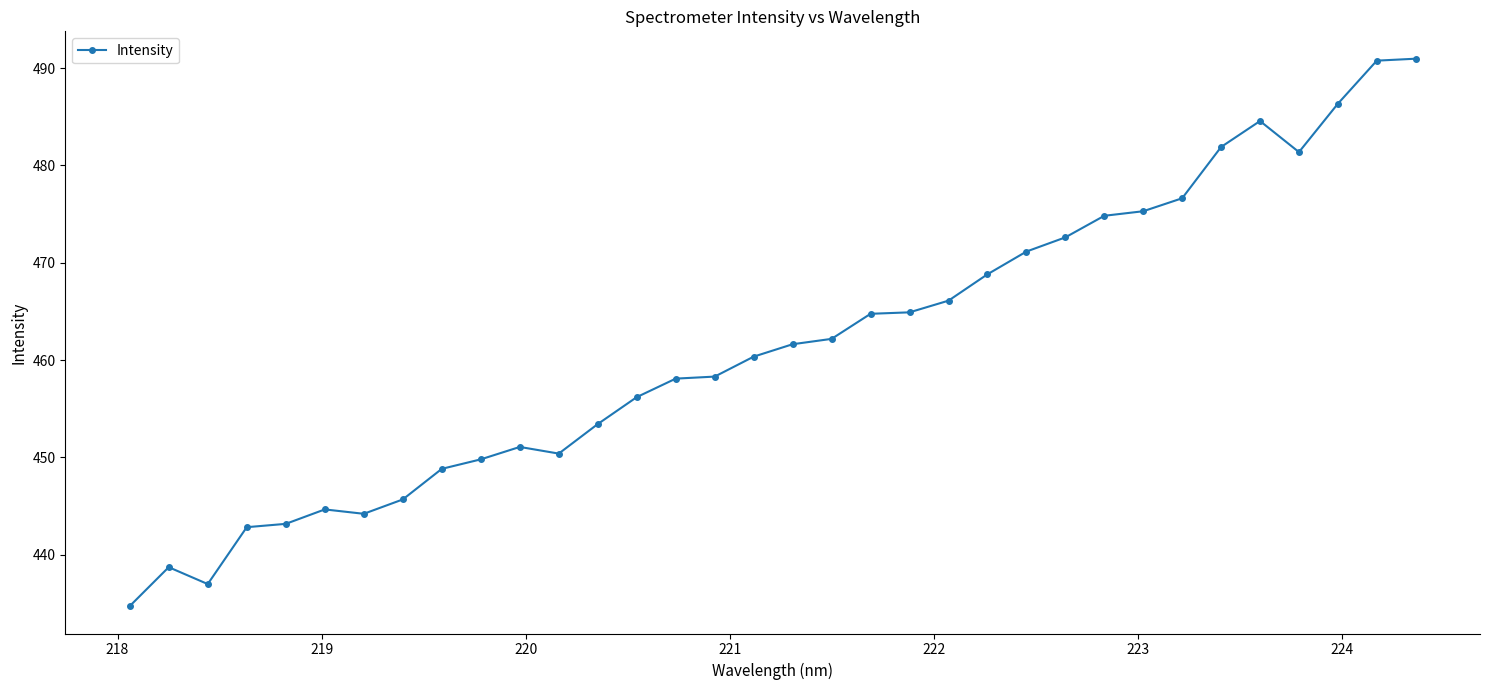

What is the sum of all values?

15692.4